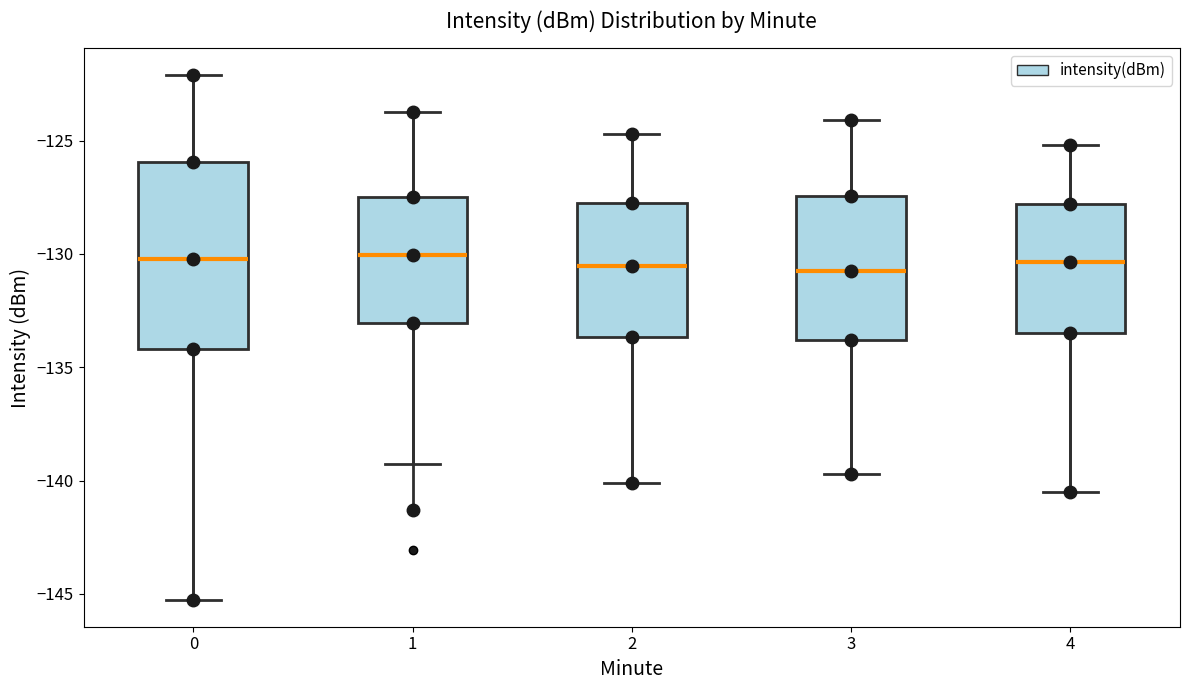

Reading left to right, read every box against the y-axis: the position of its median line, the range the box covers, and the ends of its whiskers. The values are not printed on the chart, so give them approximately, as read against the axis.

0: median -130.0, box -134.0 to -126.0, whiskers -145.5 to -122.0
1: median -130.0, box -133.0 to -127.5, whiskers -139.5 to -123.5
2: median -130.5, box -133.5 to -127.5, whiskers -140.0 to -124.5
3: median -130.5, box -134.0 to -127.5, whiskers -139.5 to -124.0
4: median -130.5, box -133.5 to -128.0, whiskers -140.5 to -125.0